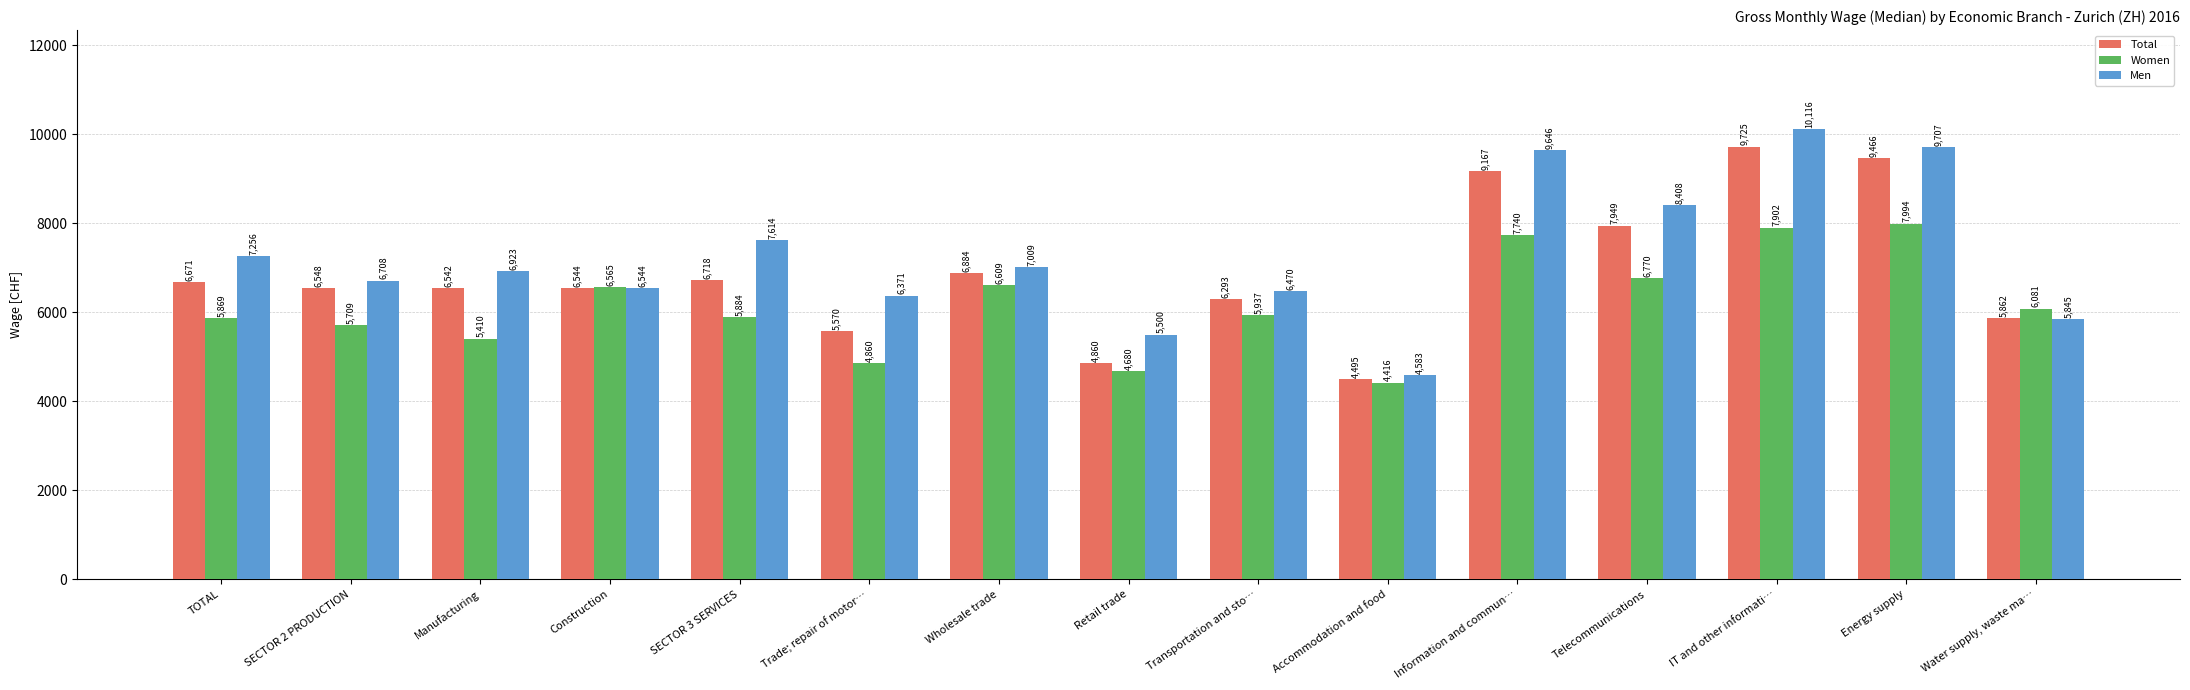

What is the difference between the maximum and second lowest values in the Total series?

4865